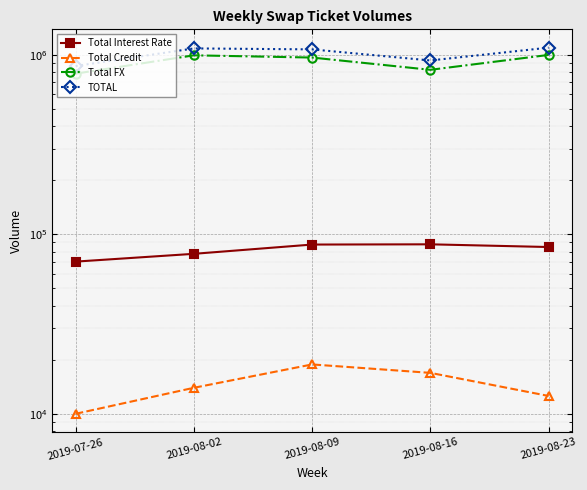

True or false: Total FX and Total Credit cross at least once.

False